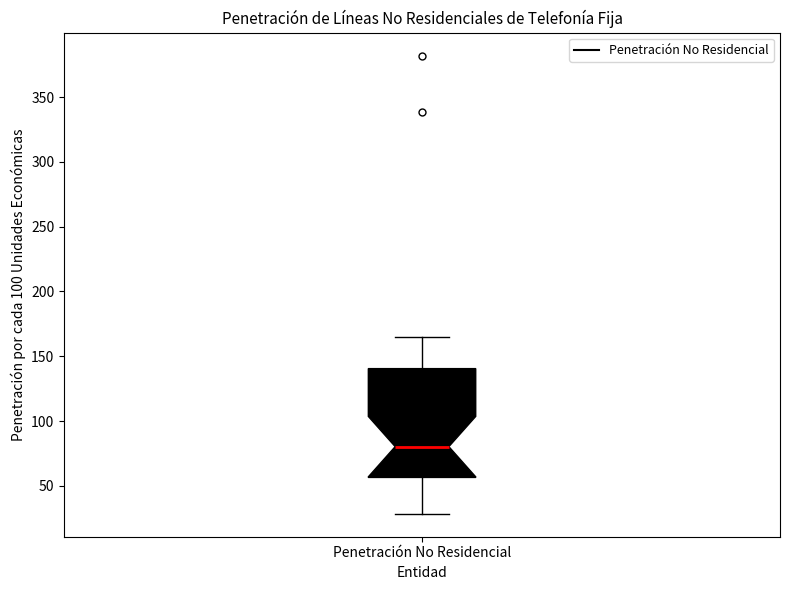

Transcribe this box plot: give where the median line is, the range the box spans, and where the two whiskers end, as read against the y-axis. The values are not printed on the chart, so give them approximately, as read against the axis.

median 80, box 55 to 140, whiskers 30 to 165